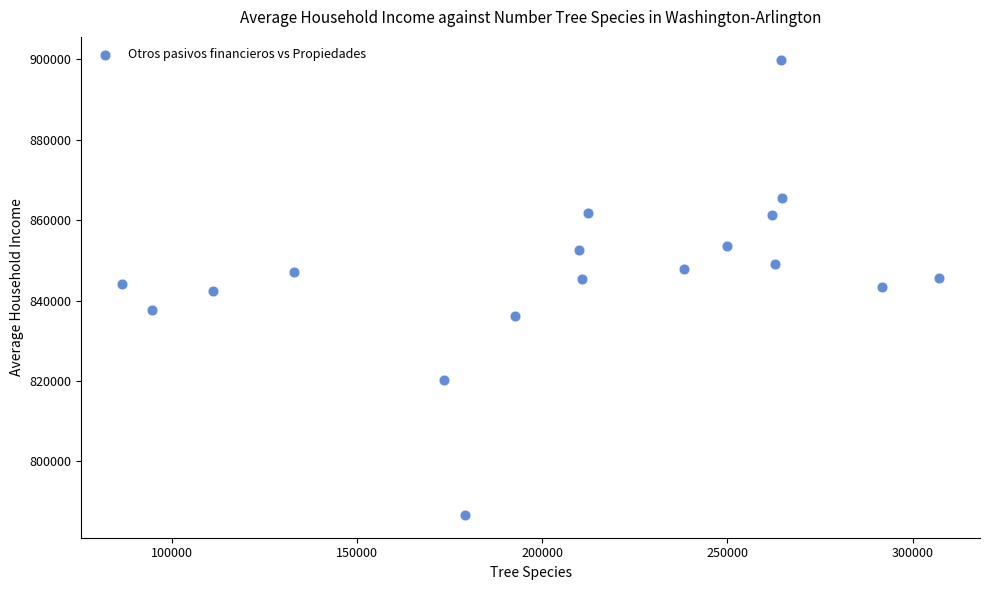

What is the range of Y values (max minus min)?

113268